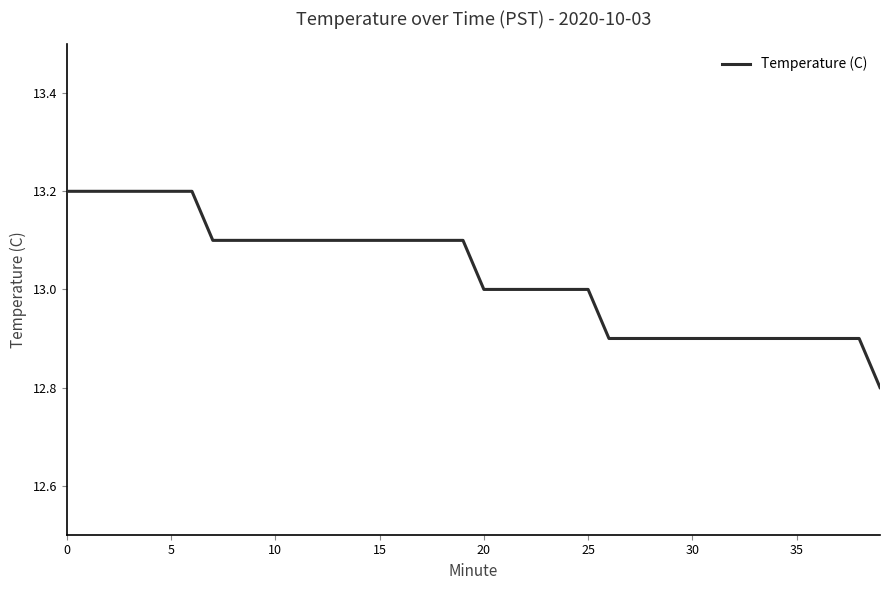

What is the difference between the maximum and minimum values?

0.4